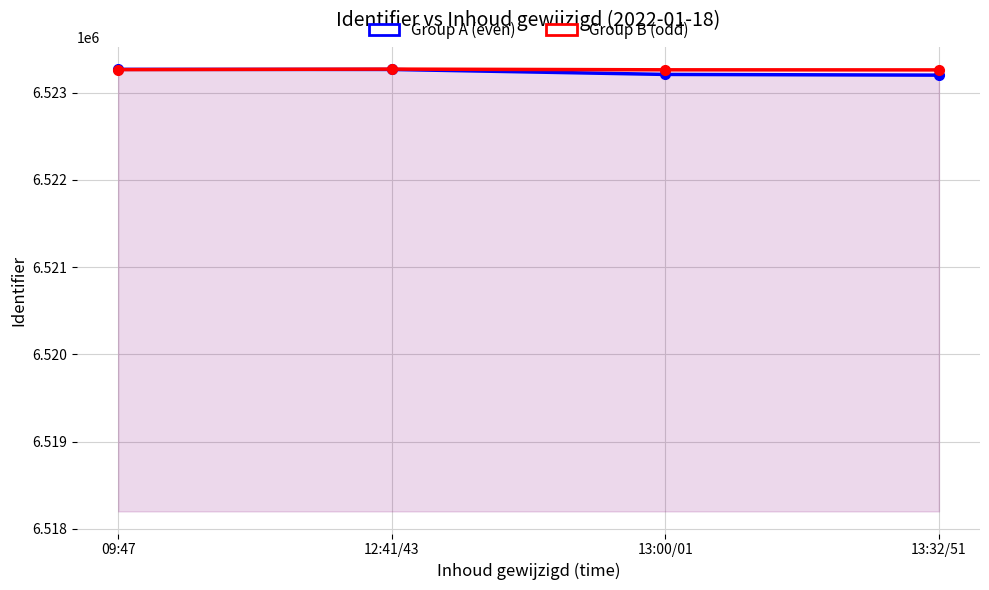

What are all the series names shown in the legend?

Group A (even), Group B (odd)